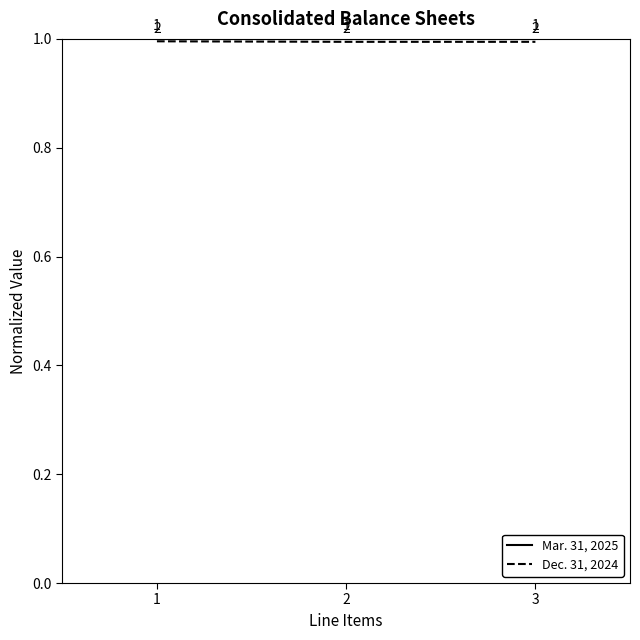

What are all the series names shown in the legend?

Mar. 31, 2025, Dec. 31, 2024